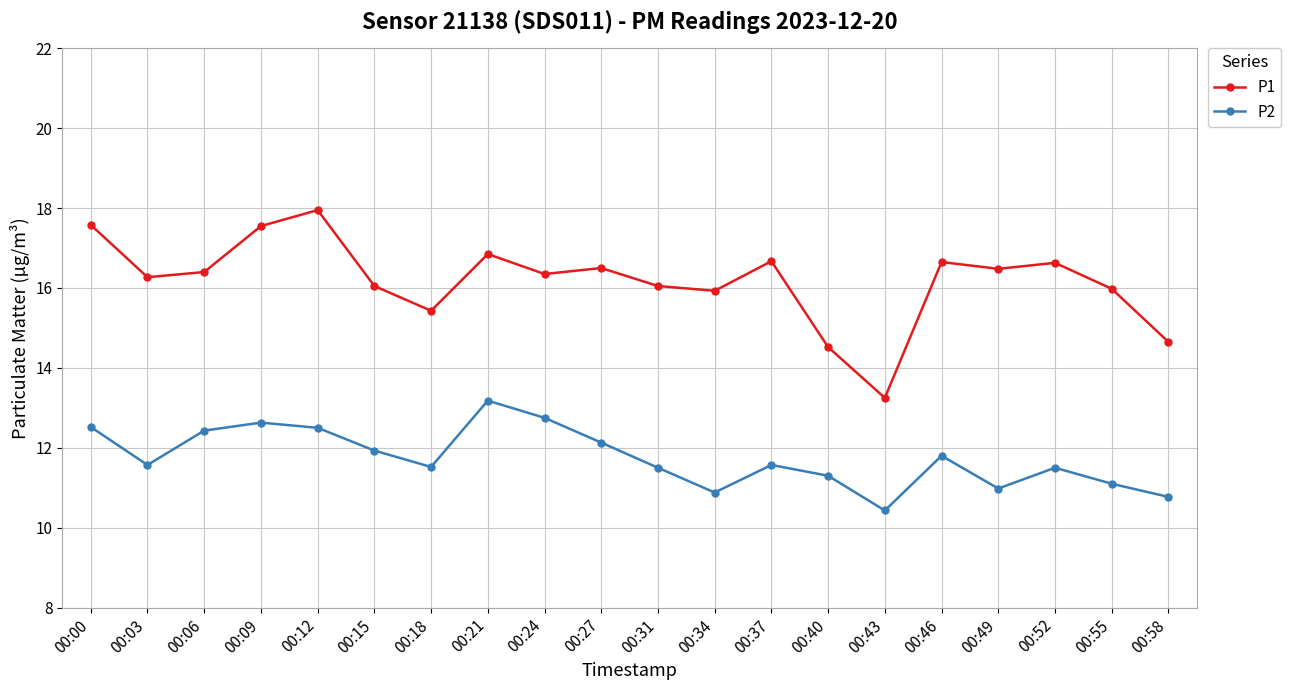

Is it true that P1 equals 8.6 at 00:00?

False